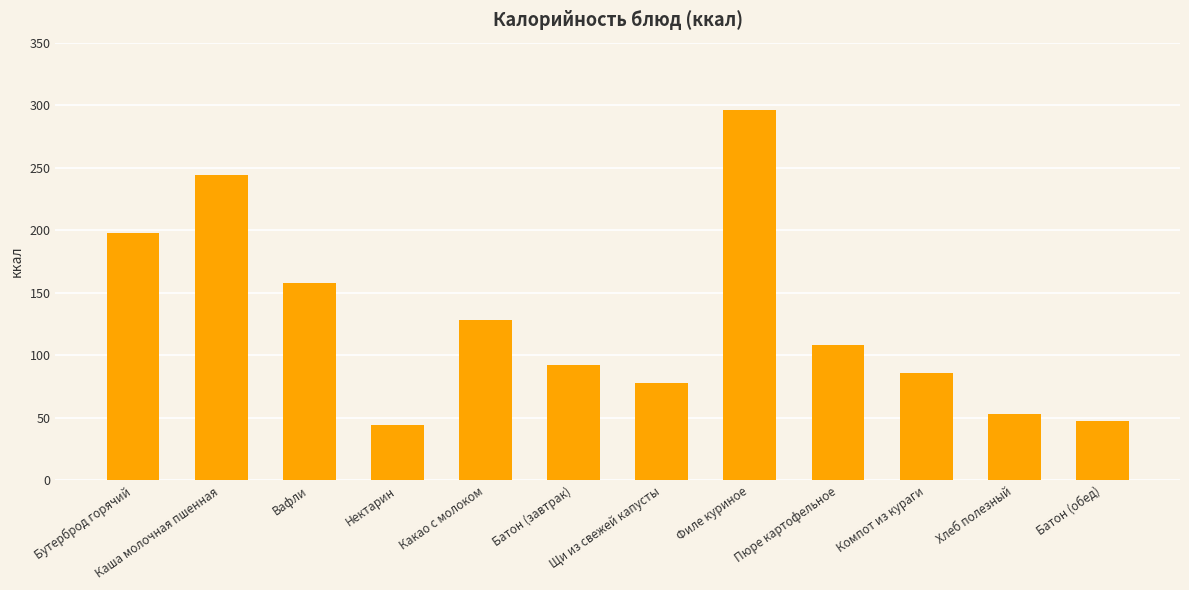

The value at Вафли is 208.6. True or false?

False